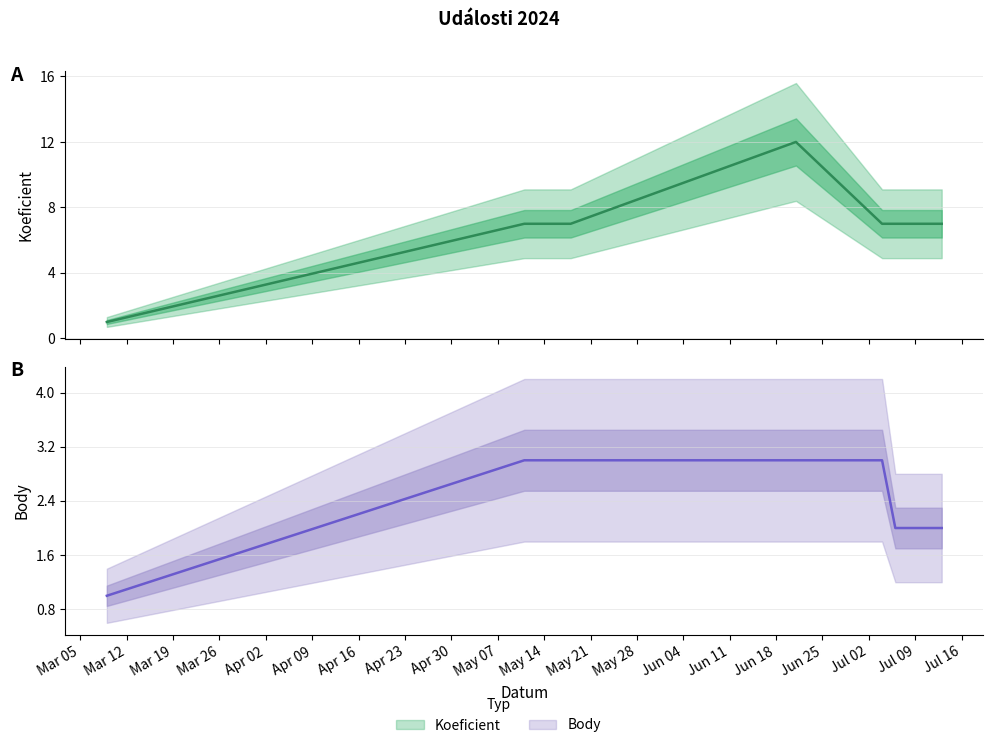

What is the difference between the maximum and minimum values in the Body series?

2